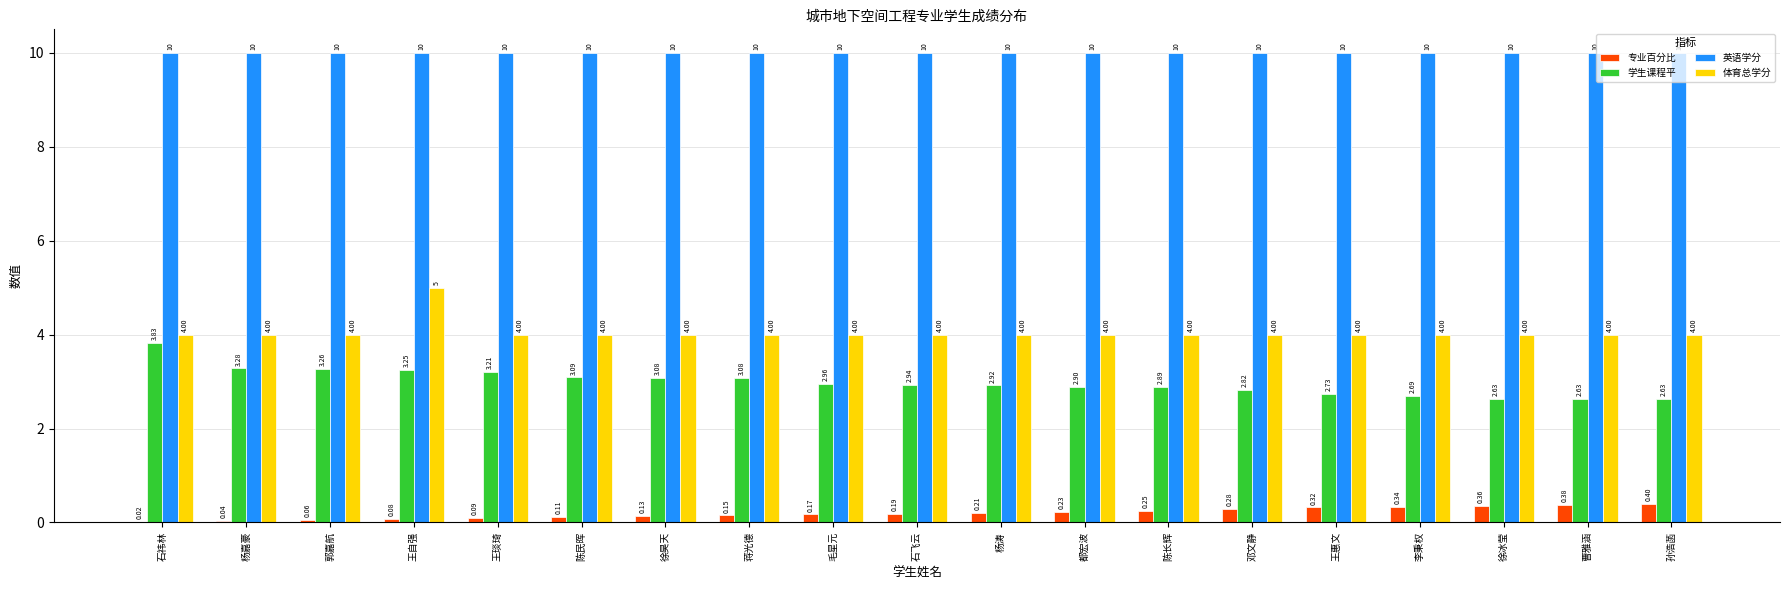

What is the sum of all 体育总学分 values?

77.0